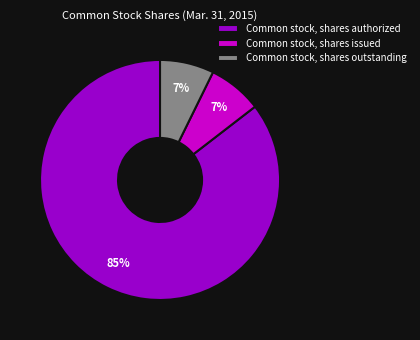

Which category has the biggest portion of the pie?

Common stock, shares authorized